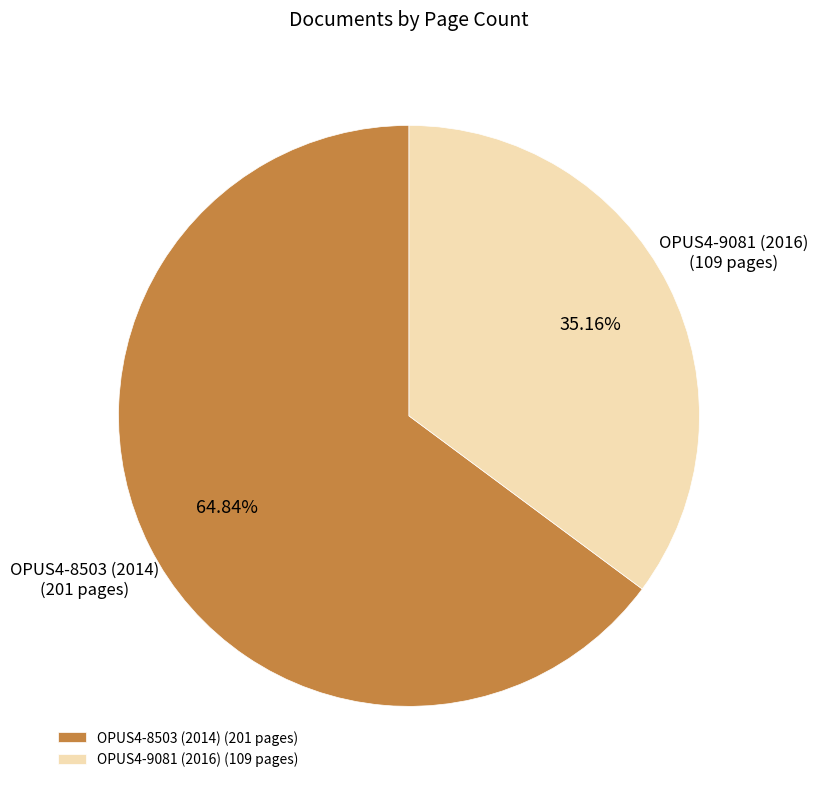

Which category has the biggest portion of the pie?

OPUS4-8503 (2014)